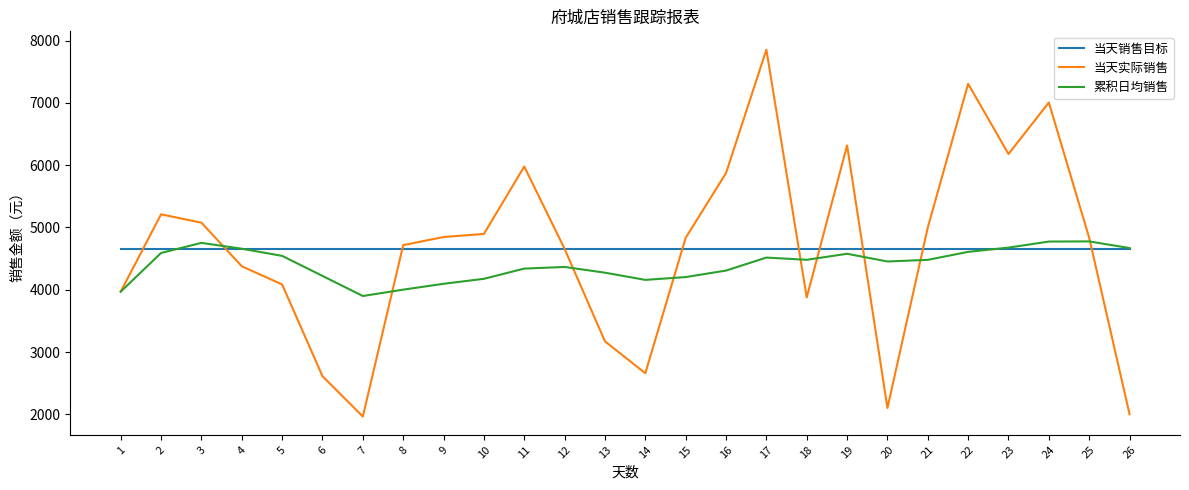

What is the total value across all series at 10?

13720.9